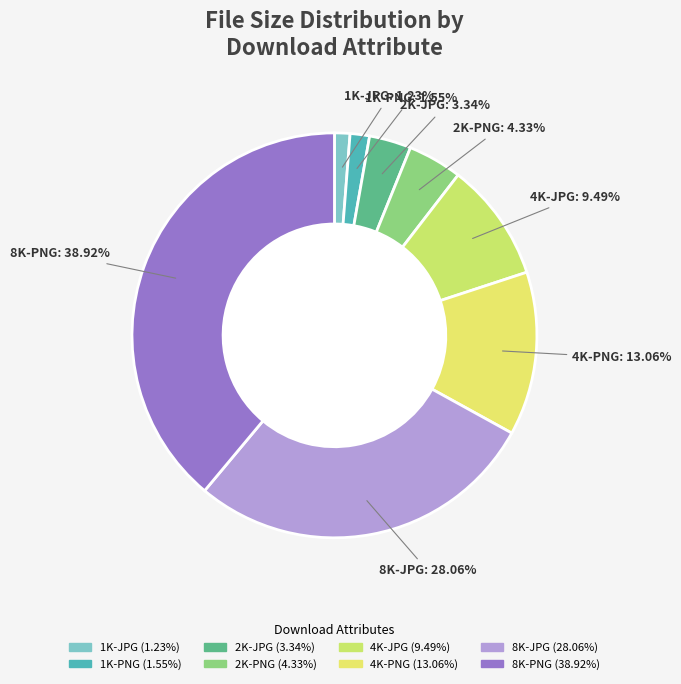

Which slice is the largest?

8K-PNG